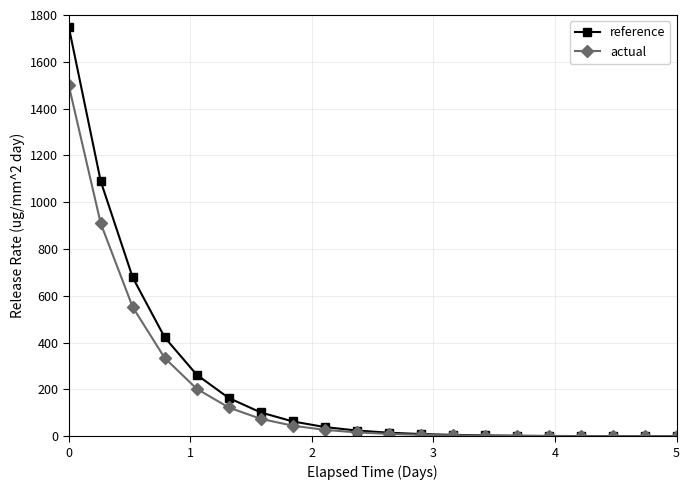

List the series in order of their peak value, lowest first.

actual, reference